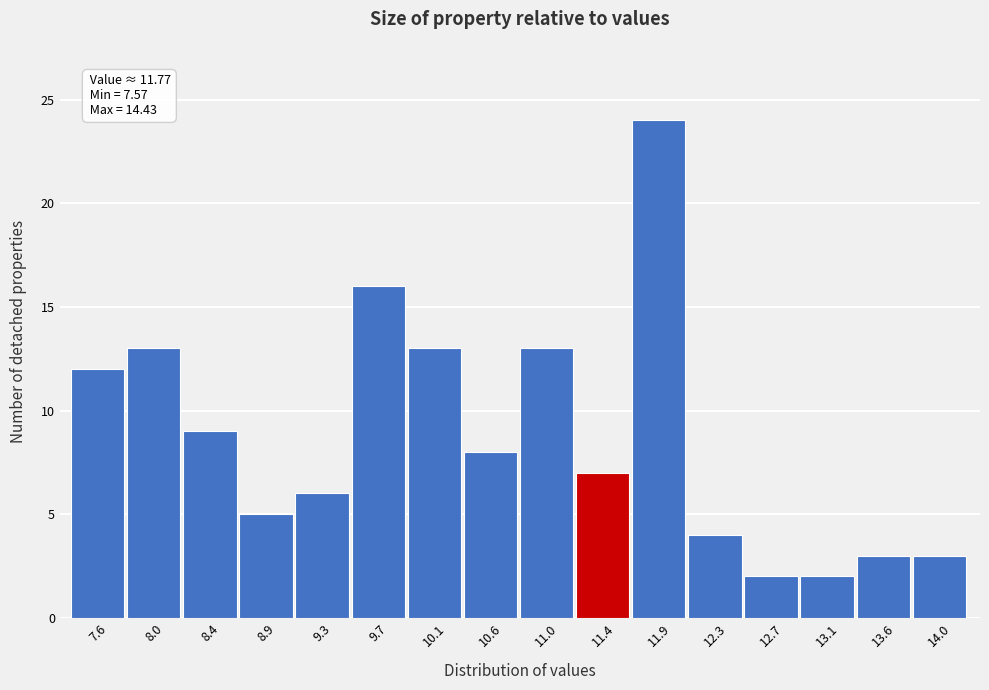

Reading left to right, what are all the values shown in this chart?

7.6=12	8.0=13	8.4=9	8.9=5	9.3=6	9.7=16	10.1=13	10.6=8	11.0=13	11.4=7	11.9=24	12.3=4	12.7=2	13.1=2	13.6=3	14.0=3